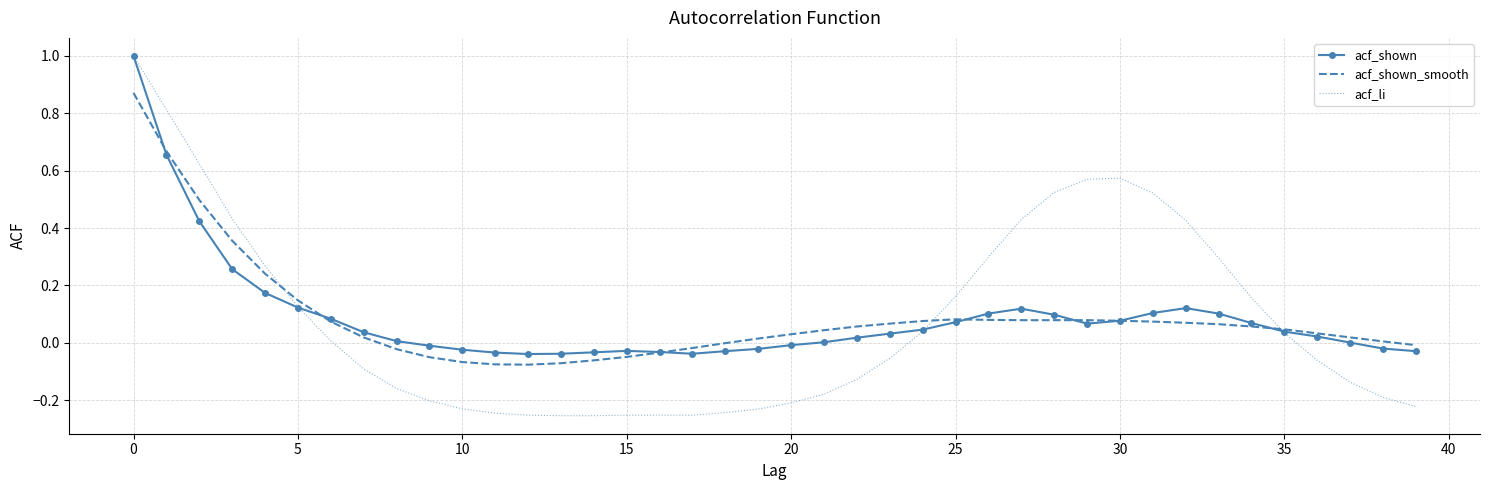

Which series has the widest spread of values?

acf_li